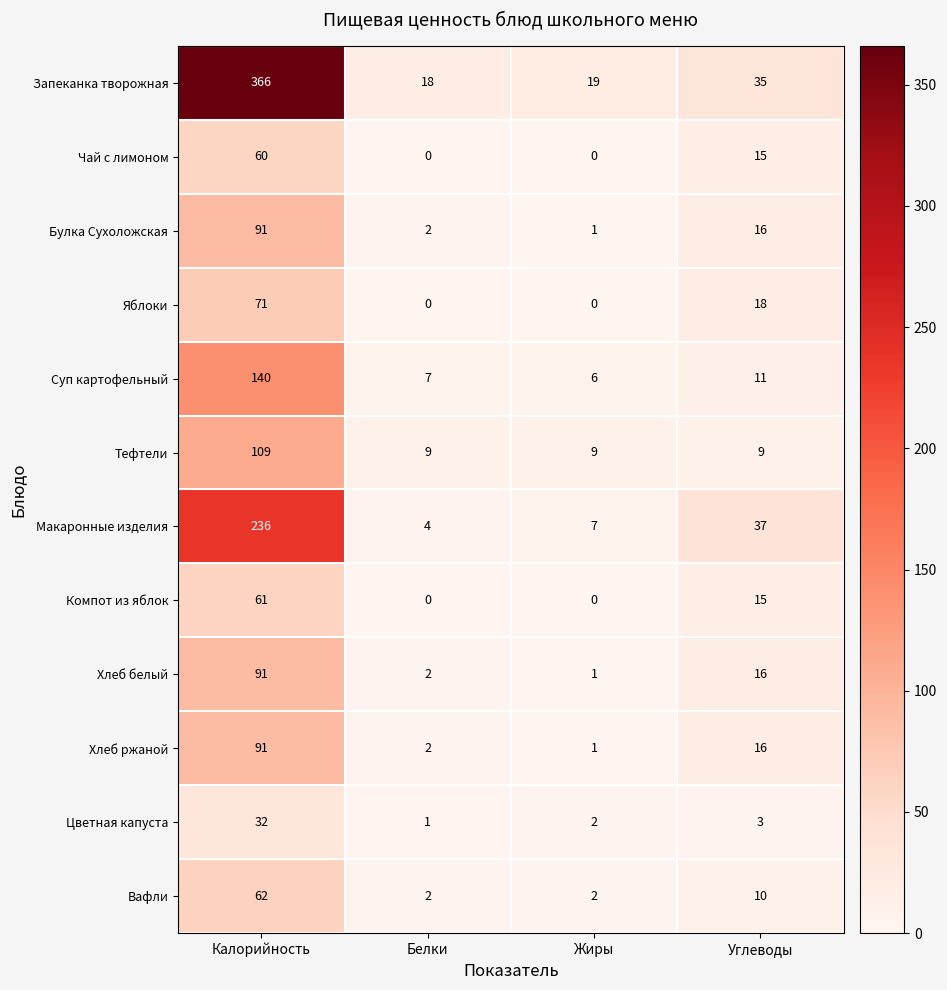

Rank the categories by Булка Сухоложская value from highest to lowest.

Калорийность, Углеводы, Белки, Жиры